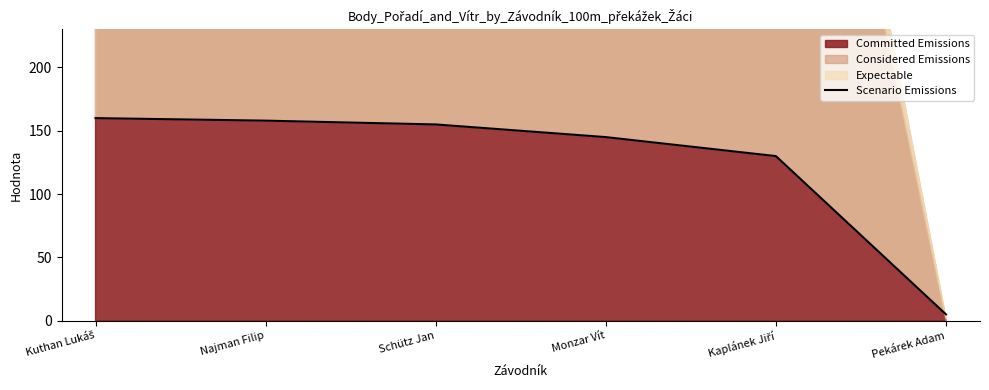

What is the maximum value shown in the chart?

160